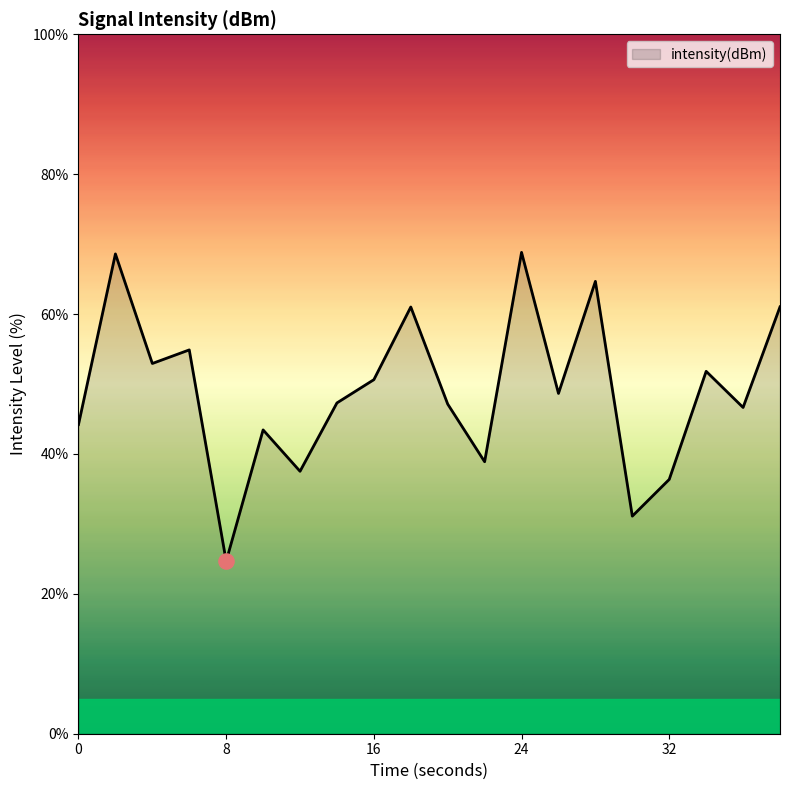

What is the greatest value displayed?

68.8